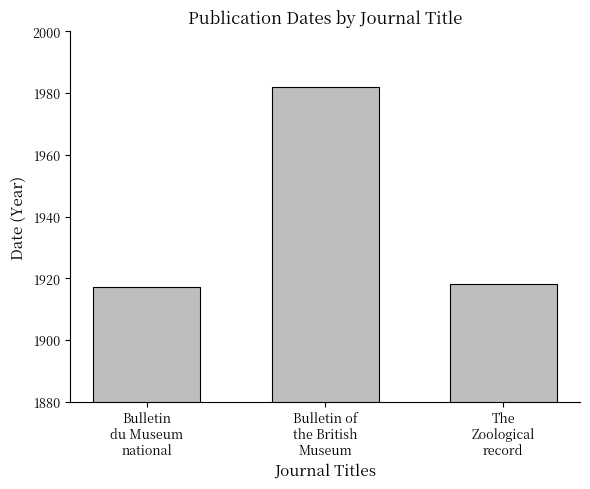

The chart shows a value of 418 at Bulletin
du Museum
national. True or false?

False